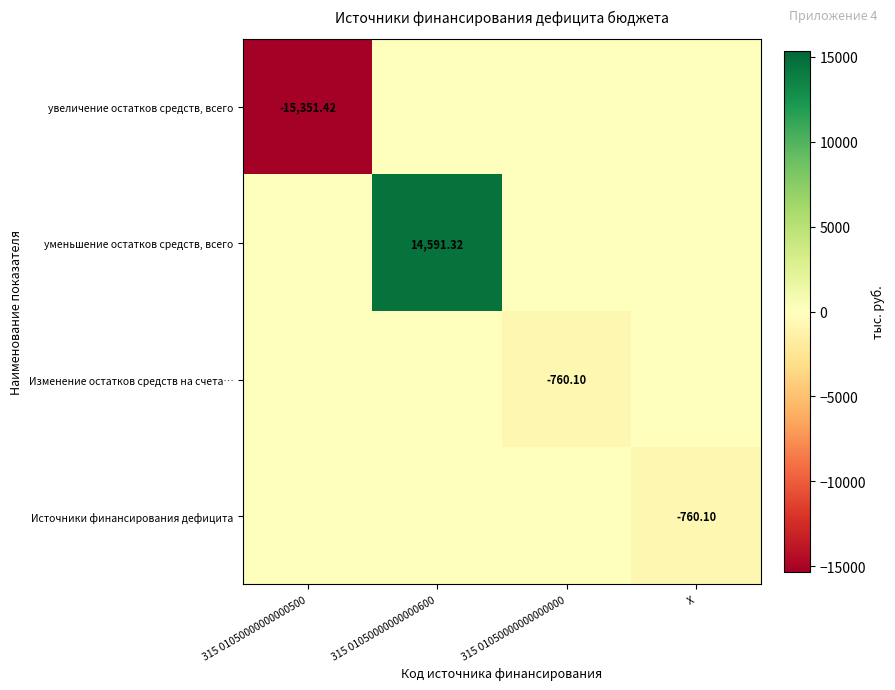

The value of увеличение остатков средств, всего at 315 01050000000000500 is -5406.2. True or false?

False